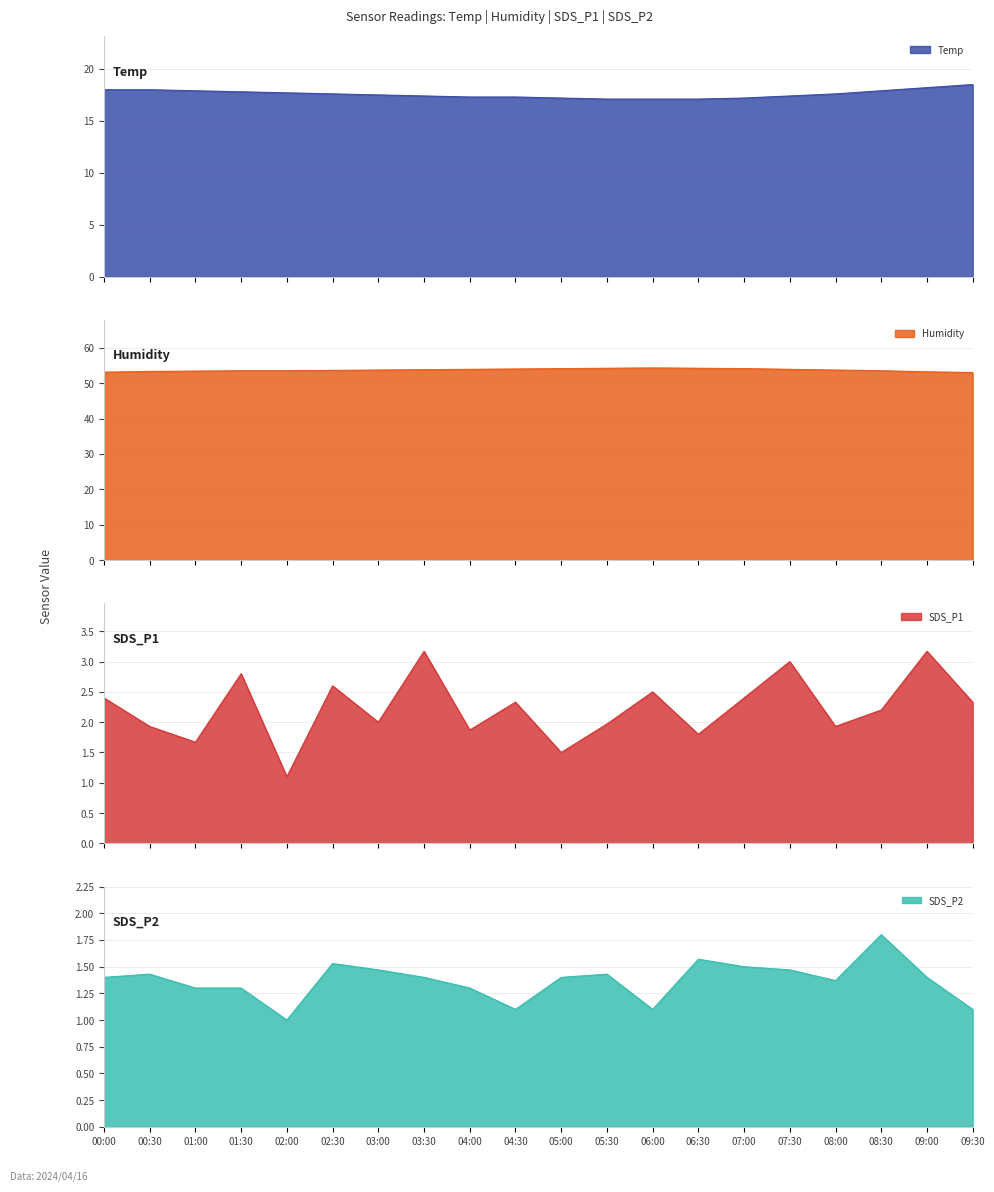

What is the approximate value of Humidity at 09:30?

53.0